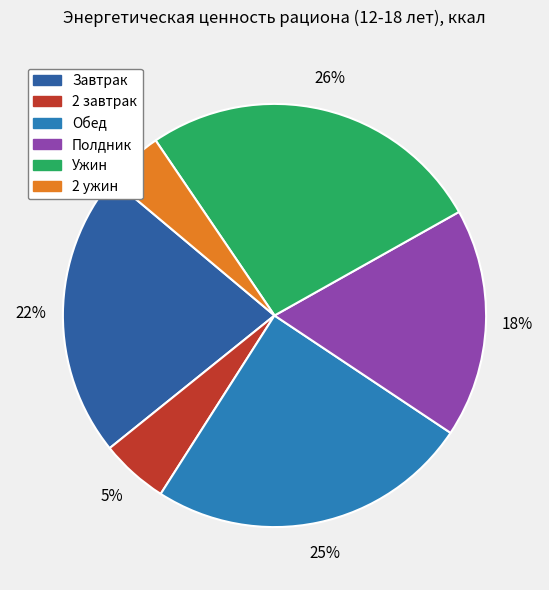

Is it true that 2 завтрак is 15% of the pie?

False